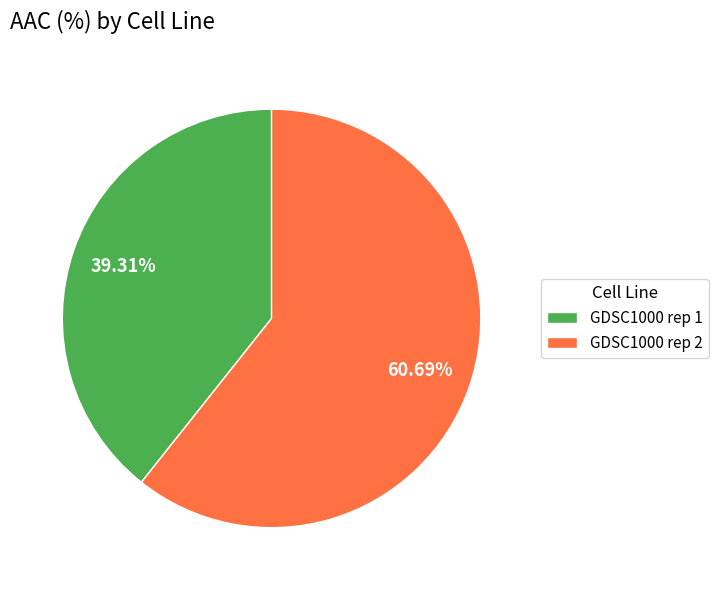

How many slices are in this pie chart?

2